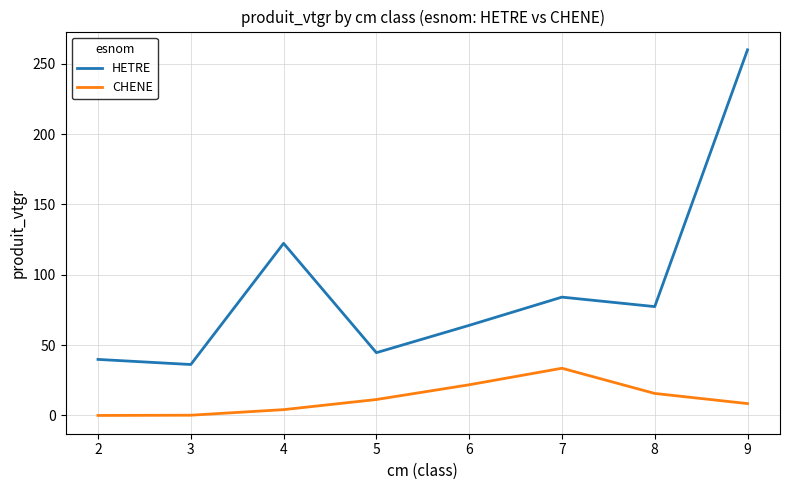

True or false: HETRE has more than 1 points higher than both neighbors.

True